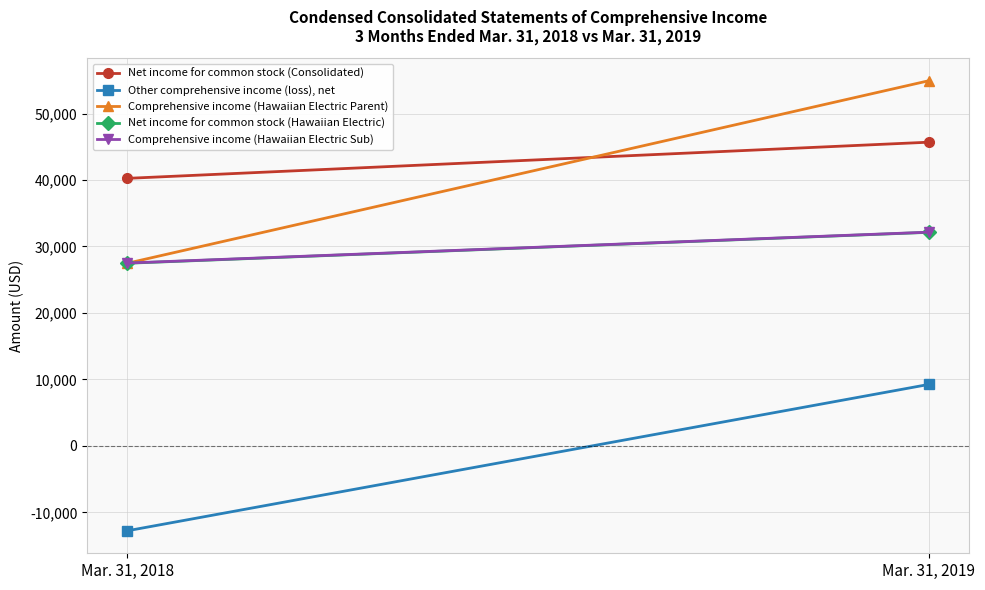

Reading right to left, list all the values displayed in this chart.

Net income for common stock (Consolidated): 45688	40247
Other comprehensive income (loss), net: 9241	-12773
Comprehensive income (Hawaiian Electric Parent): 54929	27474
Net income for common stock (Hawaiian Electric): 32126	27475
Comprehensive income (Hawaiian Electric Sub): 32150	27506